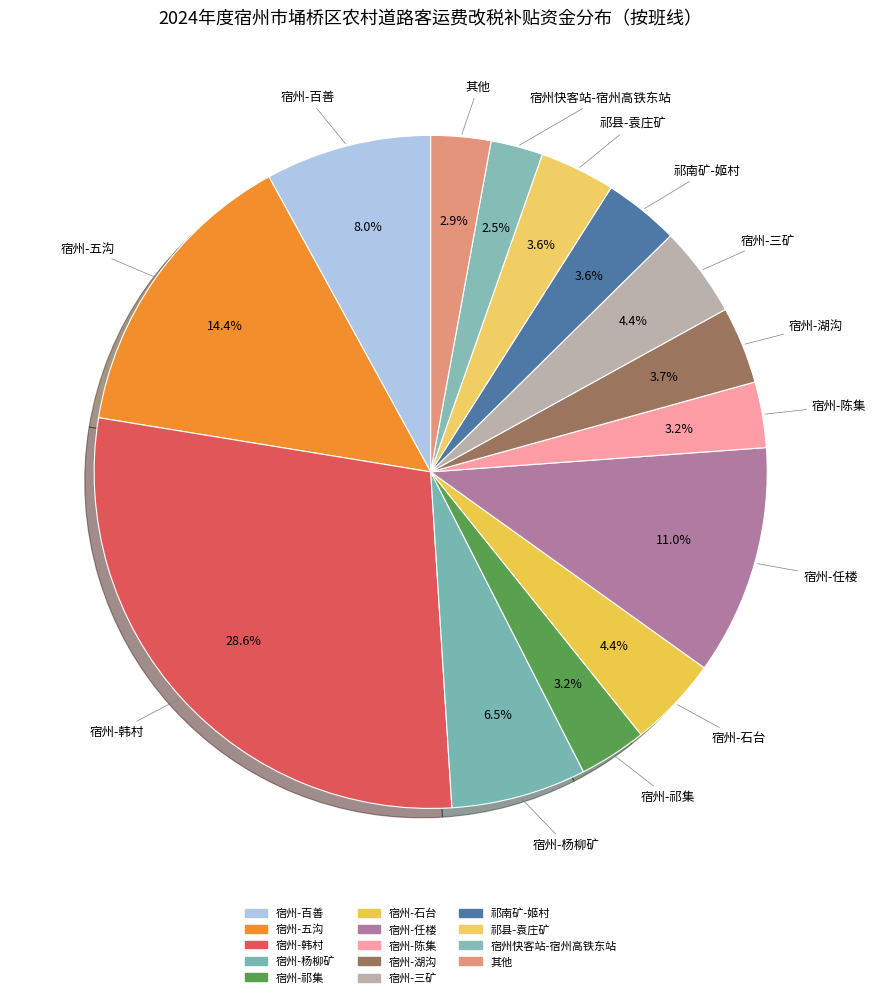

To the nearest percent, what is the average slice percentage?

7%